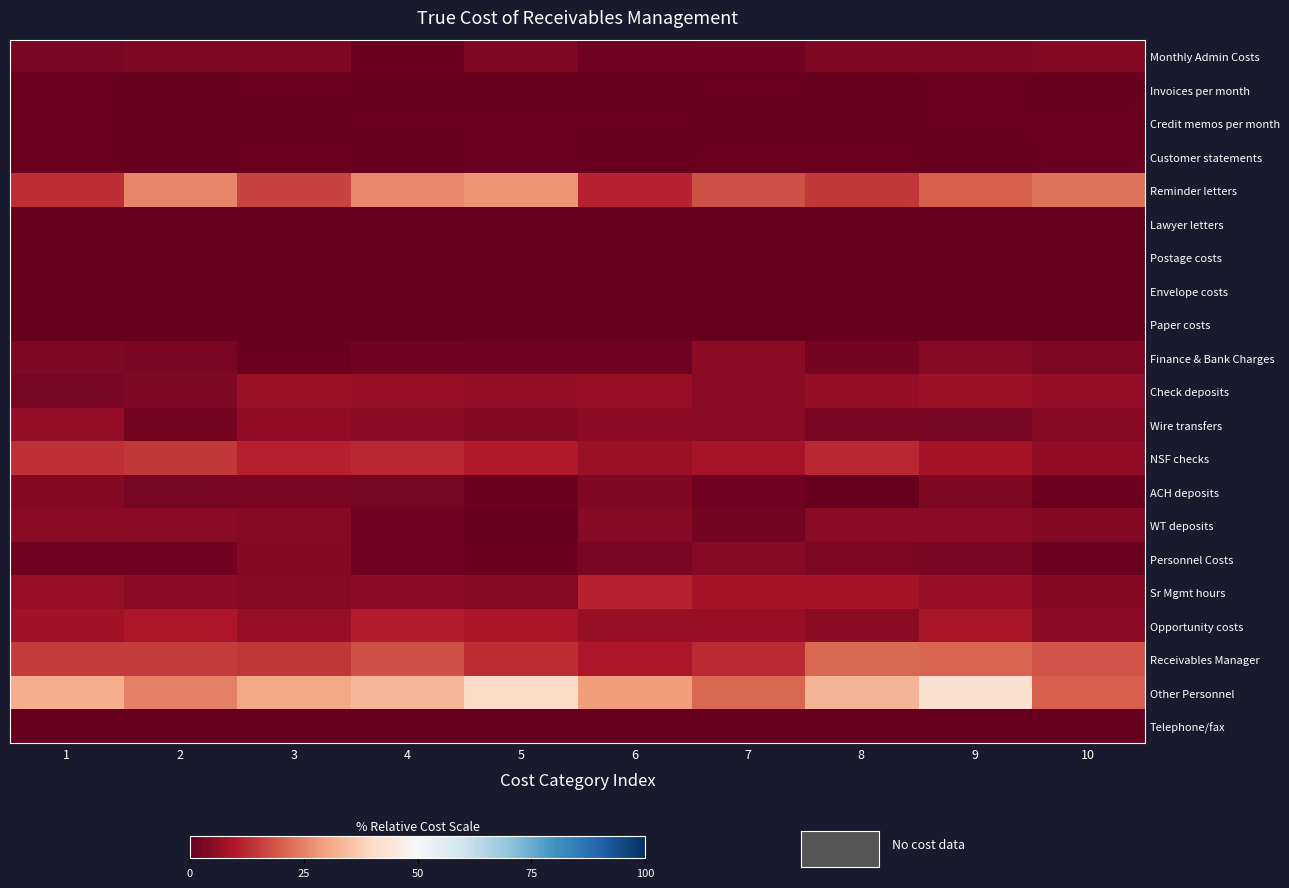

At how many categories does at least one series exceed 4?

10